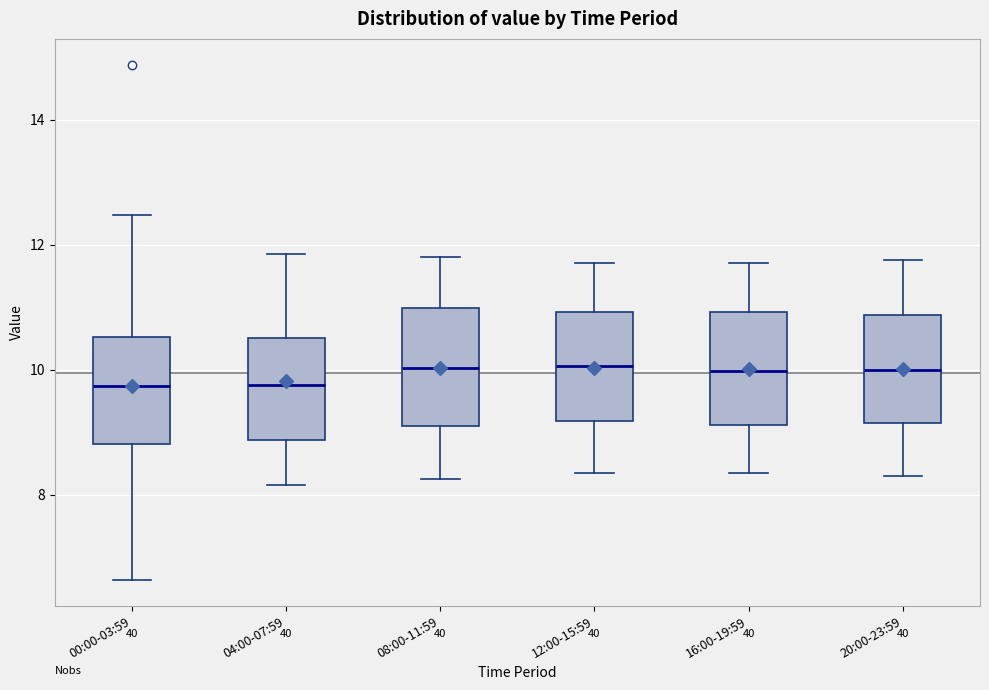

Where is the upper edge of the box for 04:00-07:59 on the y-axis? The values are not printed on the chart, so give them approximately, as read against the axis.

10.6